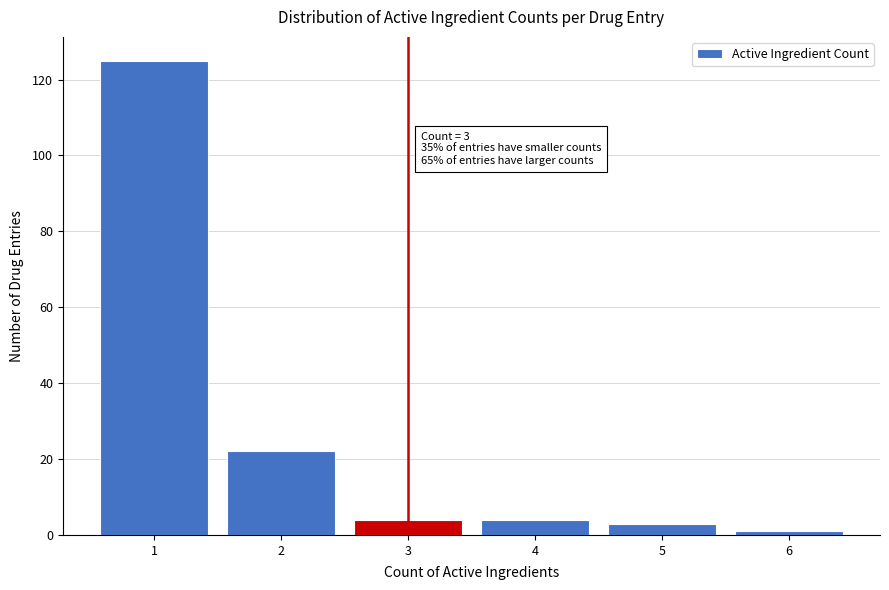

Reading left to right, extract all data points from this chart.

125	22	4	4	3	1